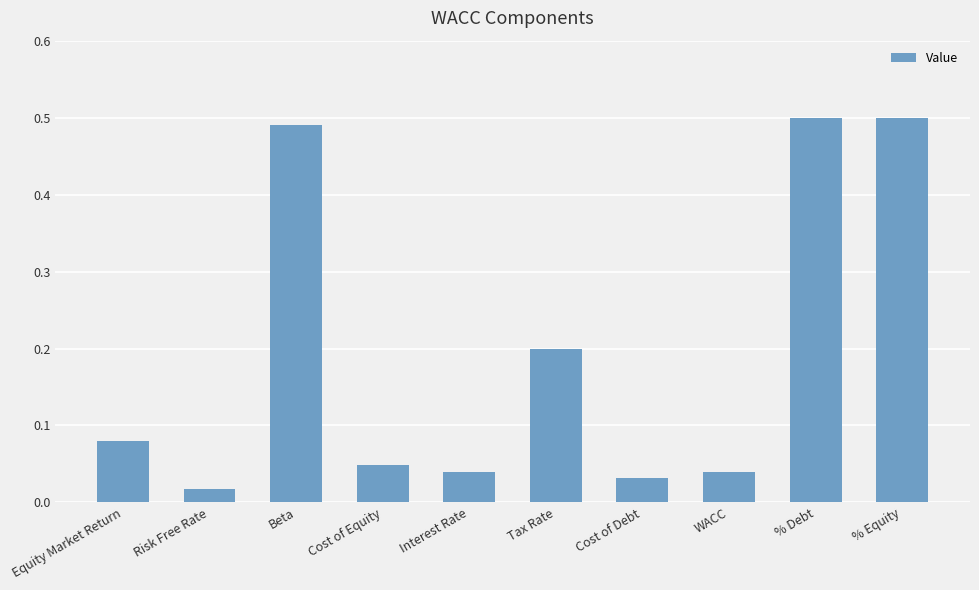

Which label corresponds to the smallest value in the chart?

Risk Free Rate